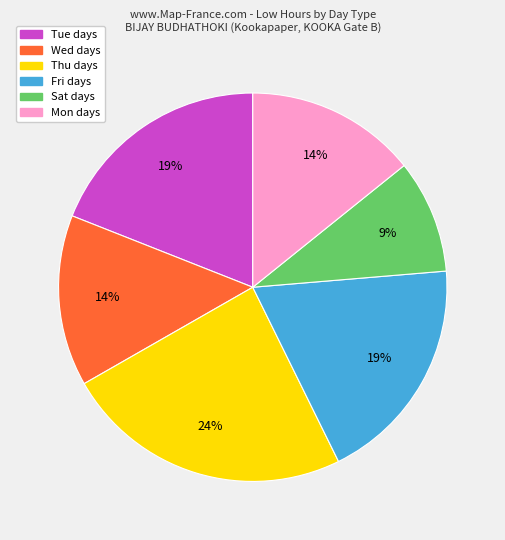

Is there a majority slice in this chart?

No